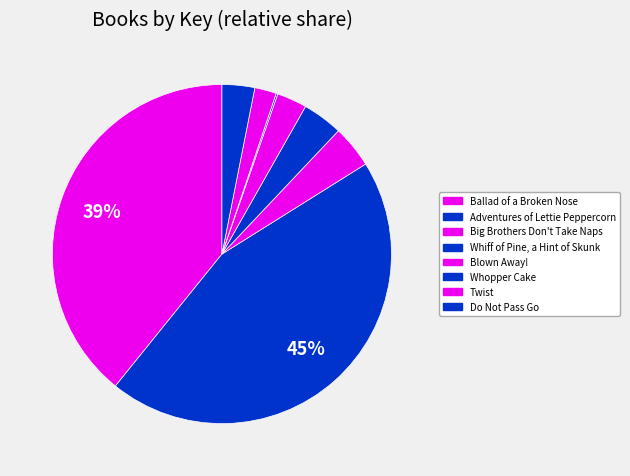

To the nearest percent, what is the average slice percentage?

12%